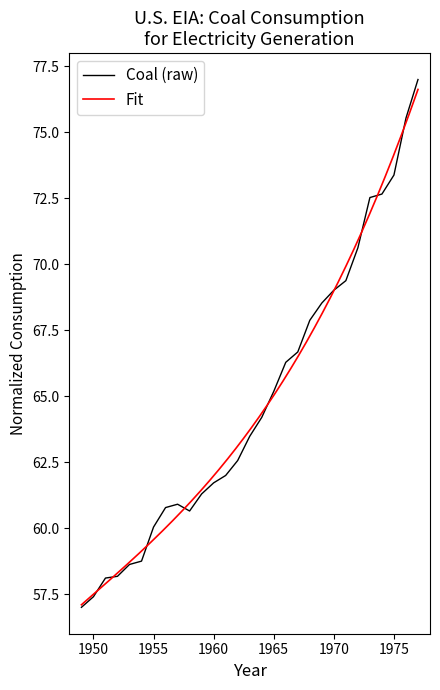

What is the greatest value displayed?

77.0